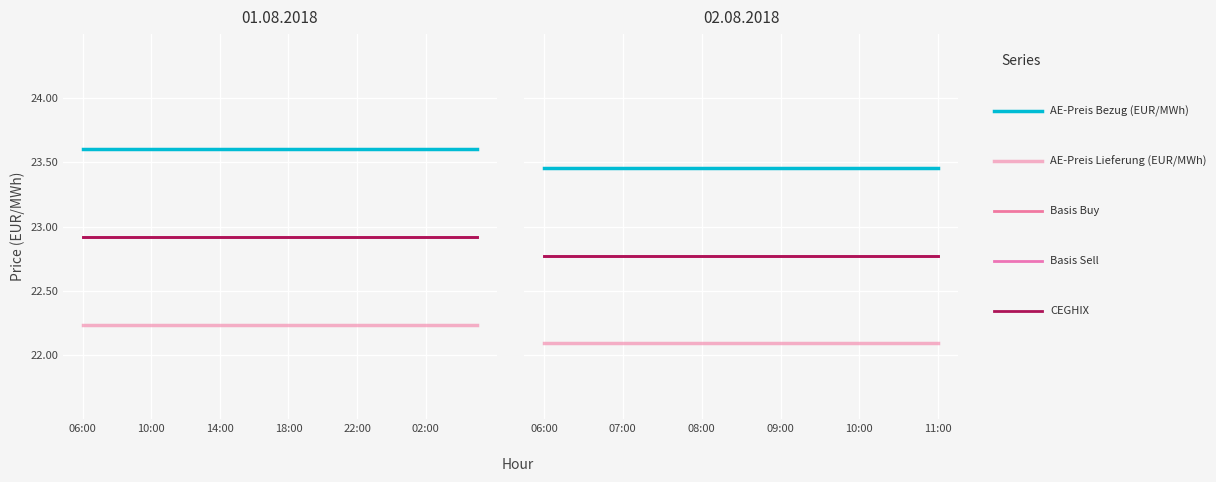

Between 06:00 and 08:00, which series saw the biggest shift?

AE-Preis Bezug (EUR/MWh)